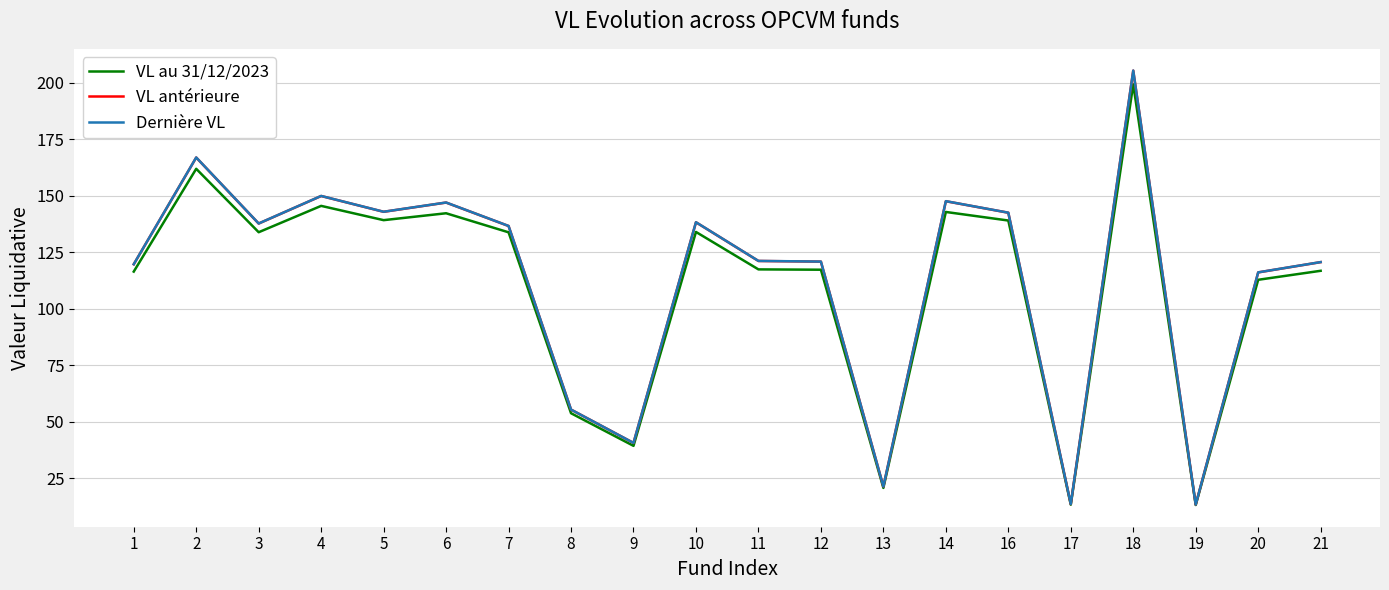

Does the chart display data point markers on the line(s)?

No